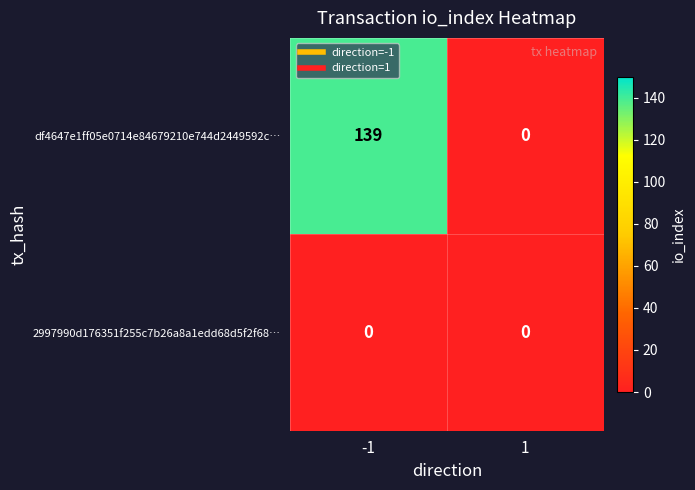

How many data points does each series have?

2